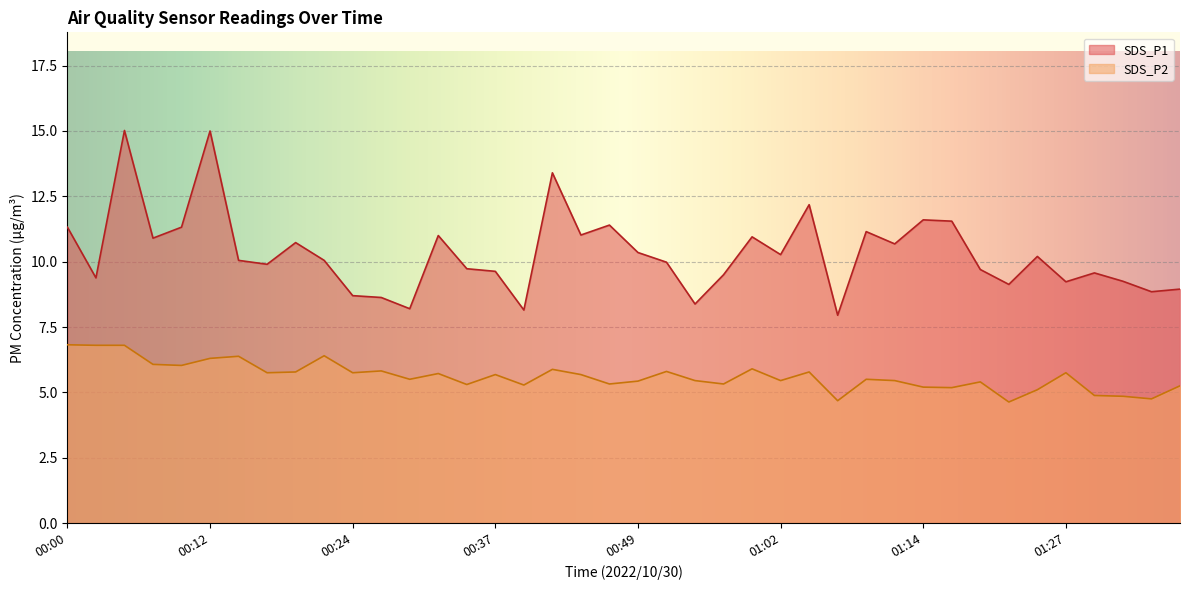

What is the total value across all series at 00:32?

16.7